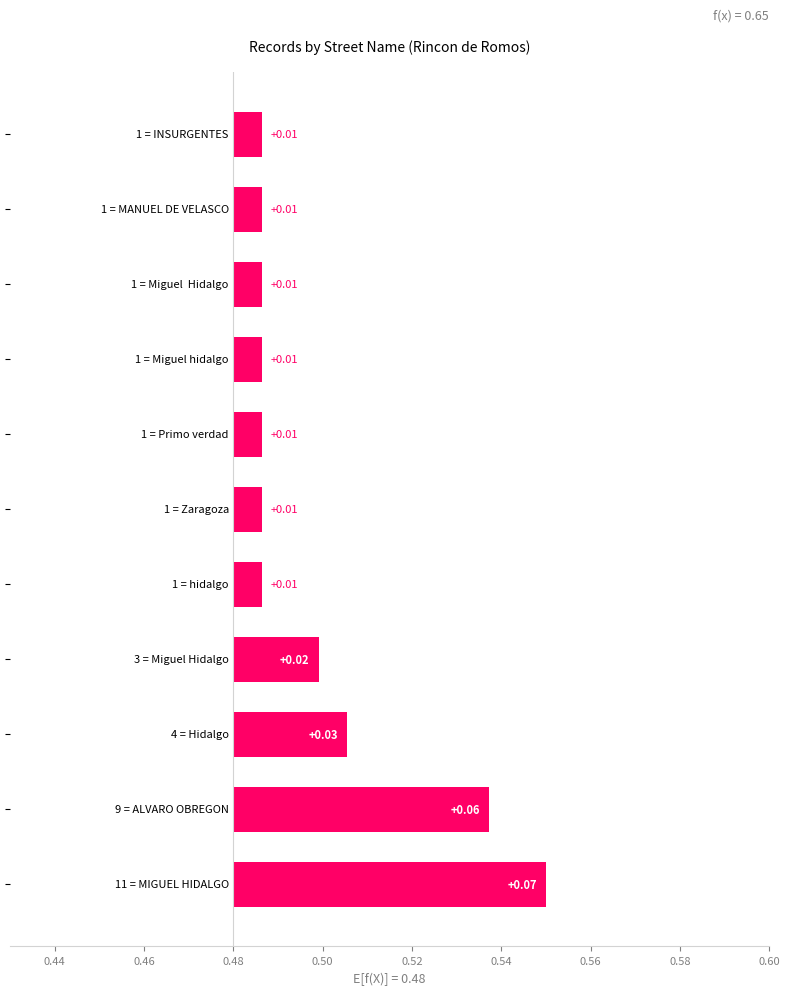

What is the difference between the maximum and minimum values?

0.1